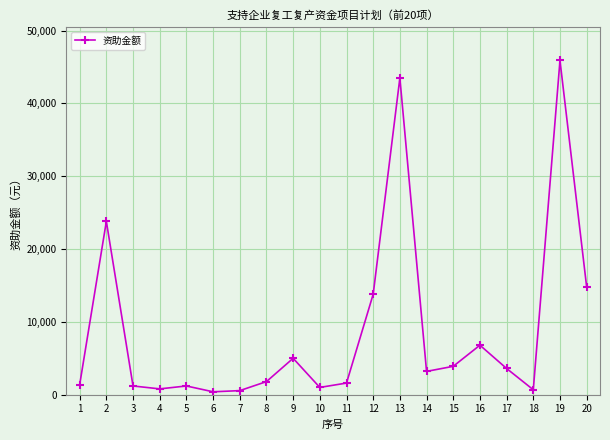

What is the sum of the values at 2 and 20?

38600.0